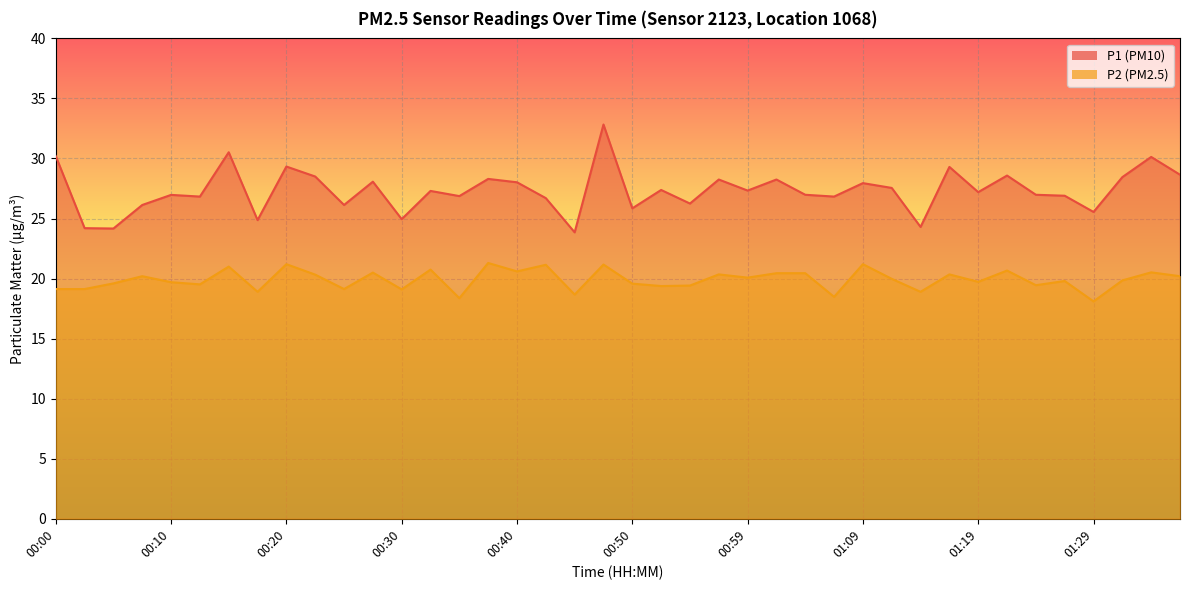

At 00:25, list the series in order from largest to smallest.

P1, P2